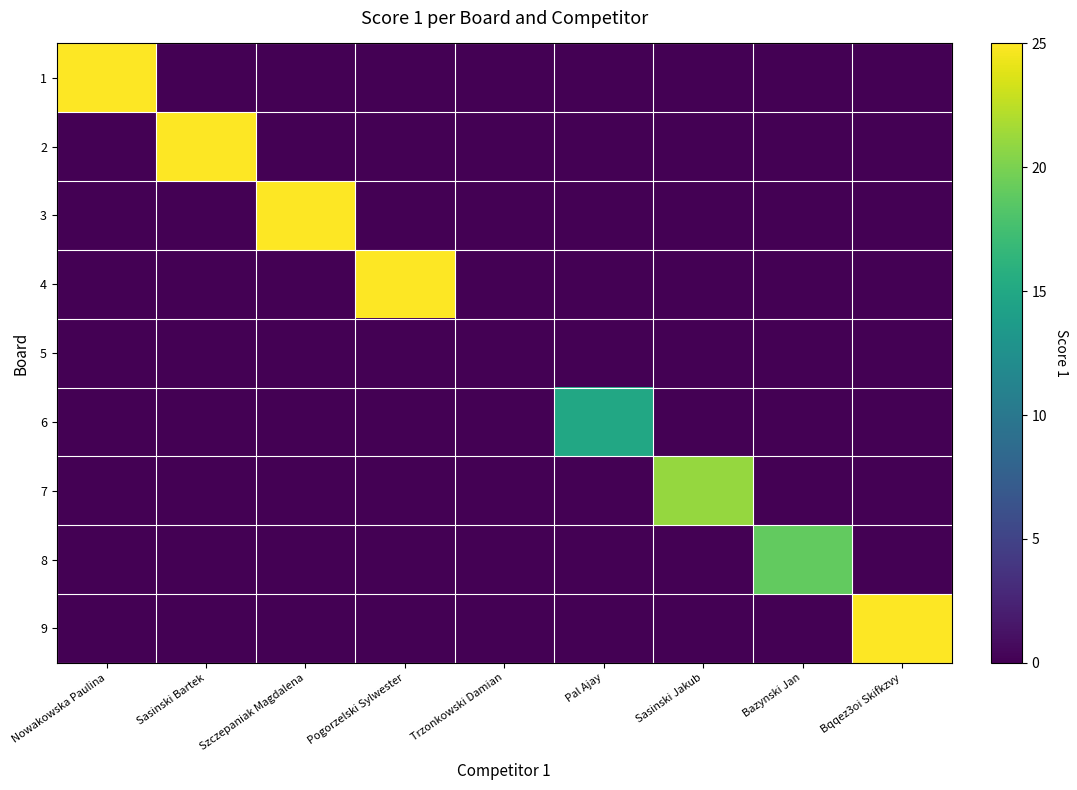

Between Nowakowska Paulina and Pogorzelski Sylwester, which series saw the biggest shift?

1